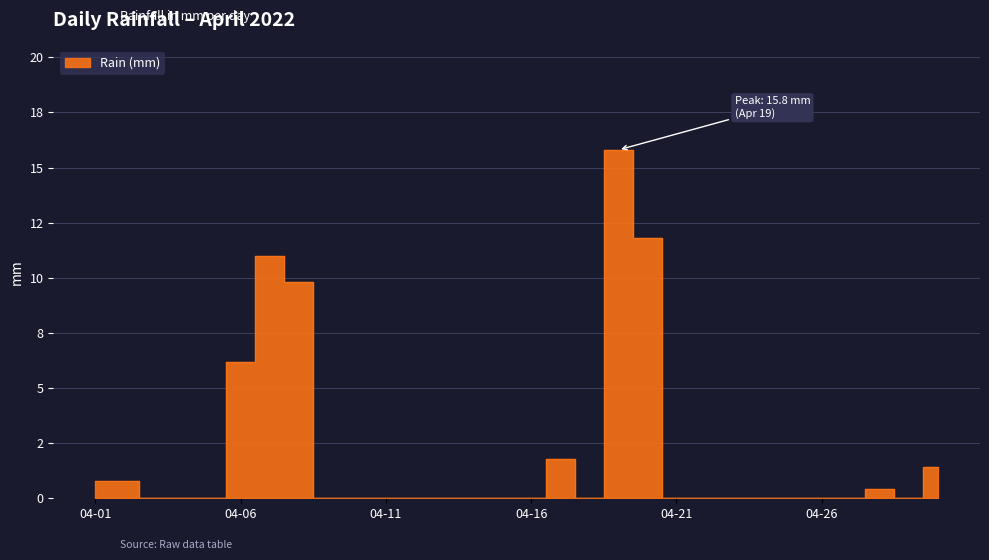

Reading left to right, transcribe all the data shown in this chart.

0.8	0.8	0.0	0.0	0.0	6.2	11.0	9.8	0.0	0.0	0.0	0.0	0.0	0.0	0.0	0.0	1.8	0.0	15.8	11.8	0.0	0.0	0.0	0.0	0.0	0.0	0.0	0.4	0.0	1.4